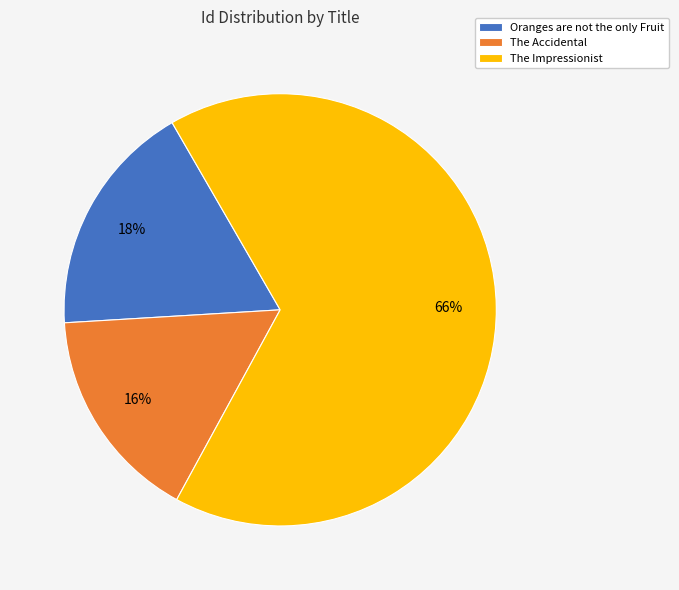

Which slice is the largest?

The Impressionist